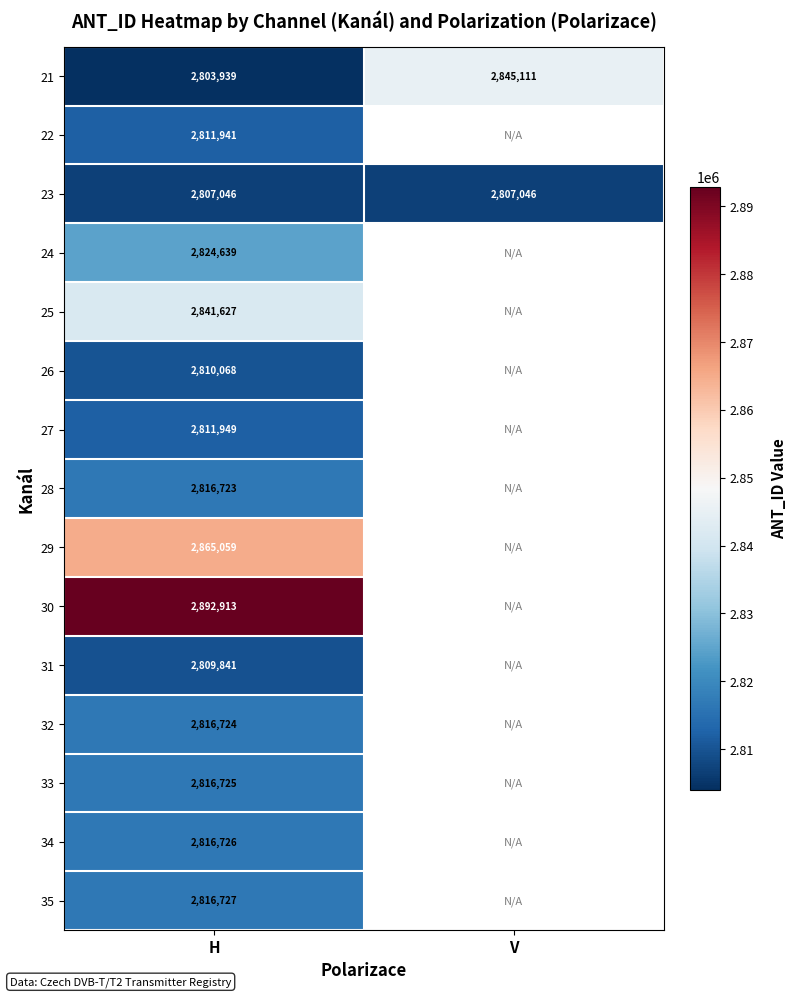

What is the smallest value displayed?

2803939.0